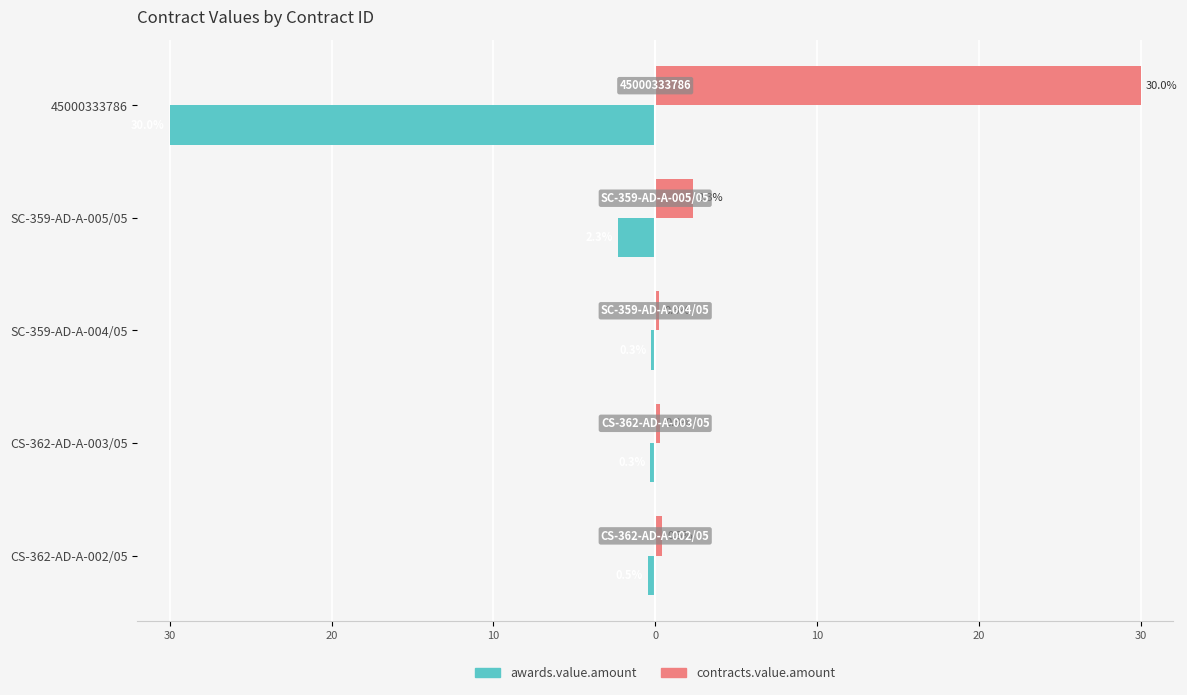

What are all the series names shown in the legend?

awards.value.amount, contracts.value.amount